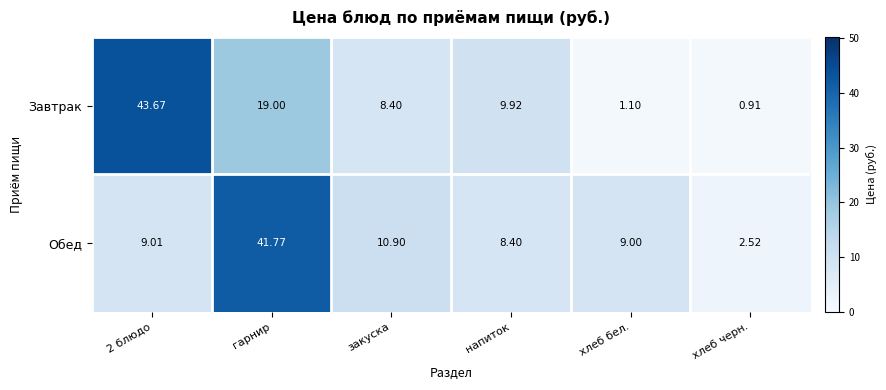

At which category does the chart reach its minimum across all series?

хлеб черн.